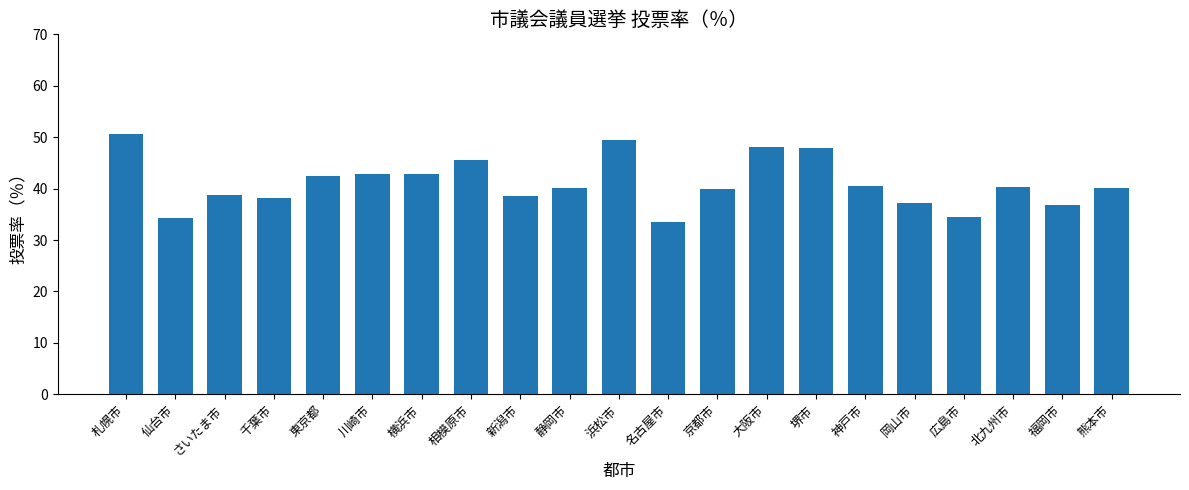

What is the sum of all values?

862.4